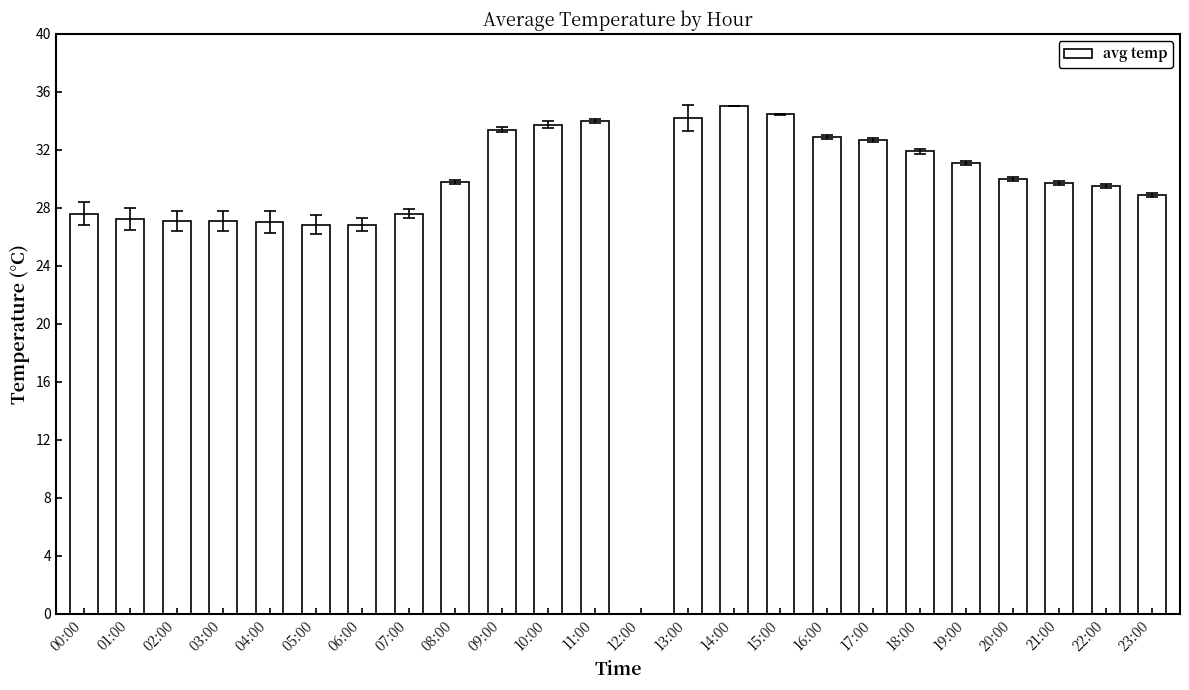

What is the change in value from 07:00 to 12:00?

-27.6